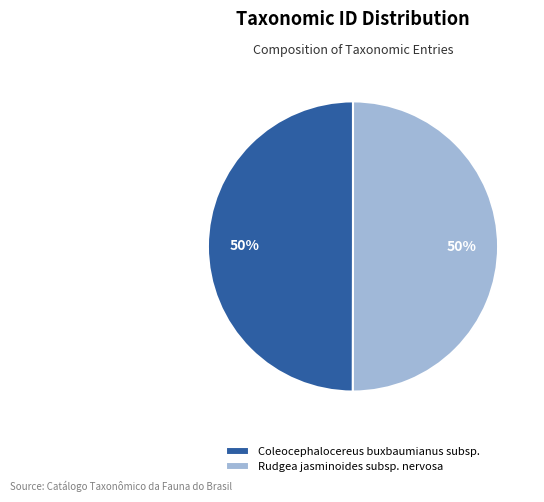

To the nearest percent, what is the average slice percentage?

50%